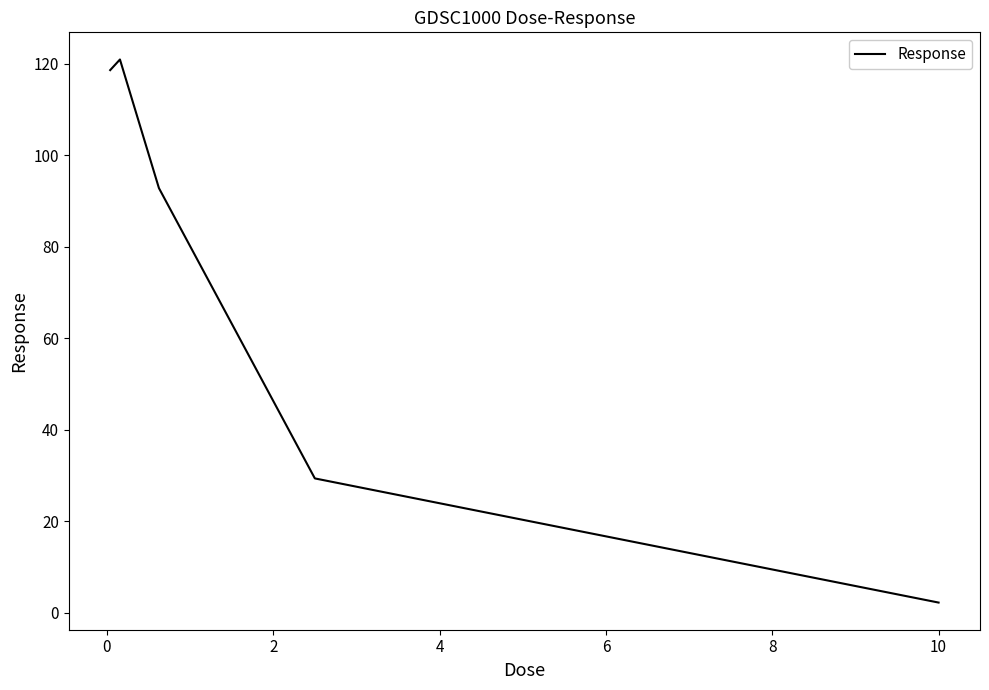

True or false: there are more than 2 points higher than both neighbors.

False